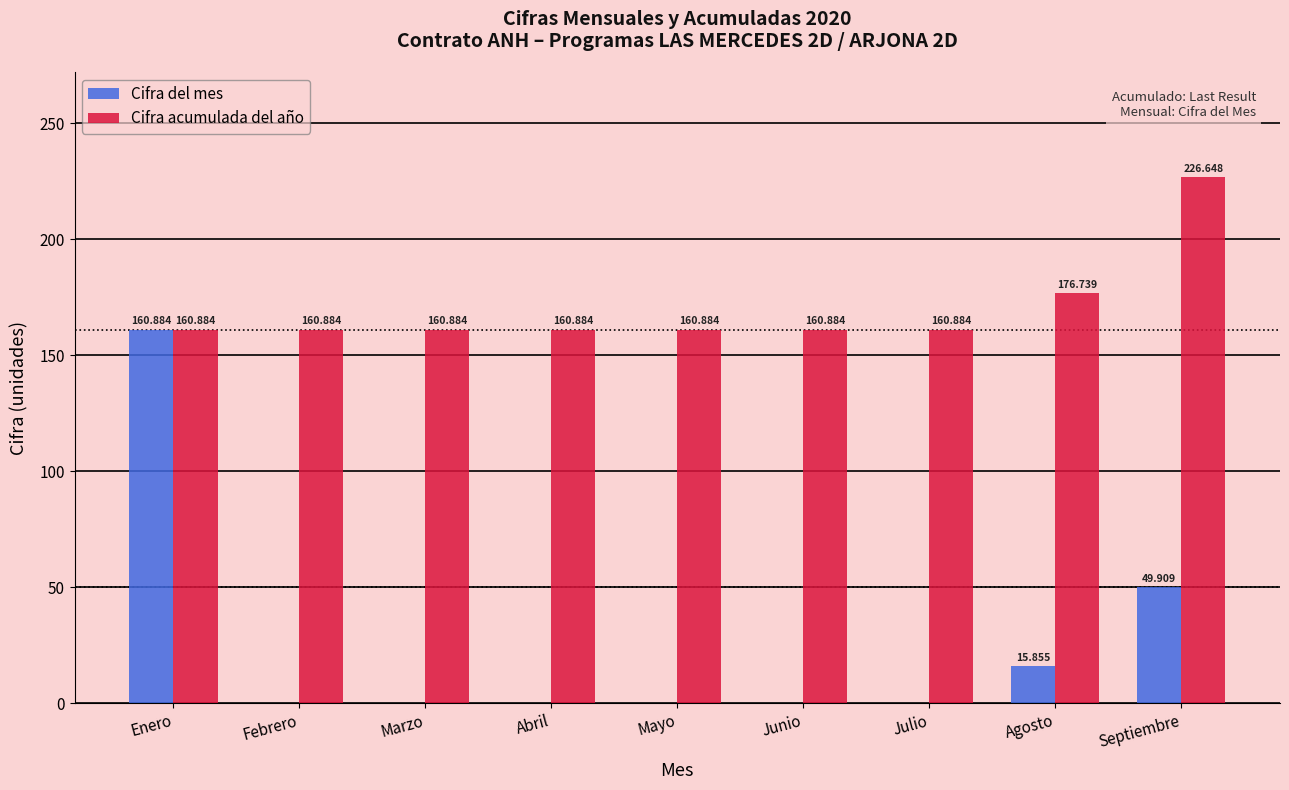

At which label is Cifra del mes closest to 80?

Septiembre